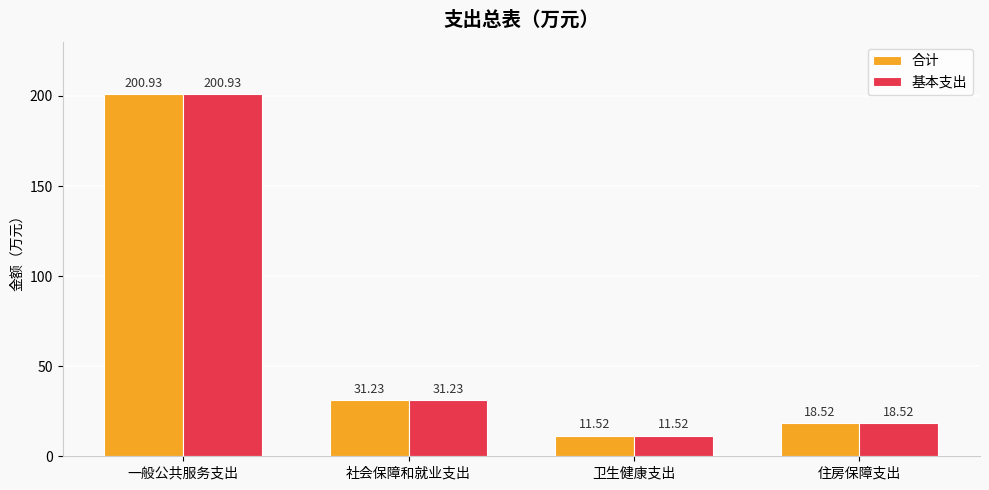

List the labels in order of 基本支出 value, smallest first.

卫生健康支出, 住房保障支出, 社会保障和就业支出, 一般公共服务支出